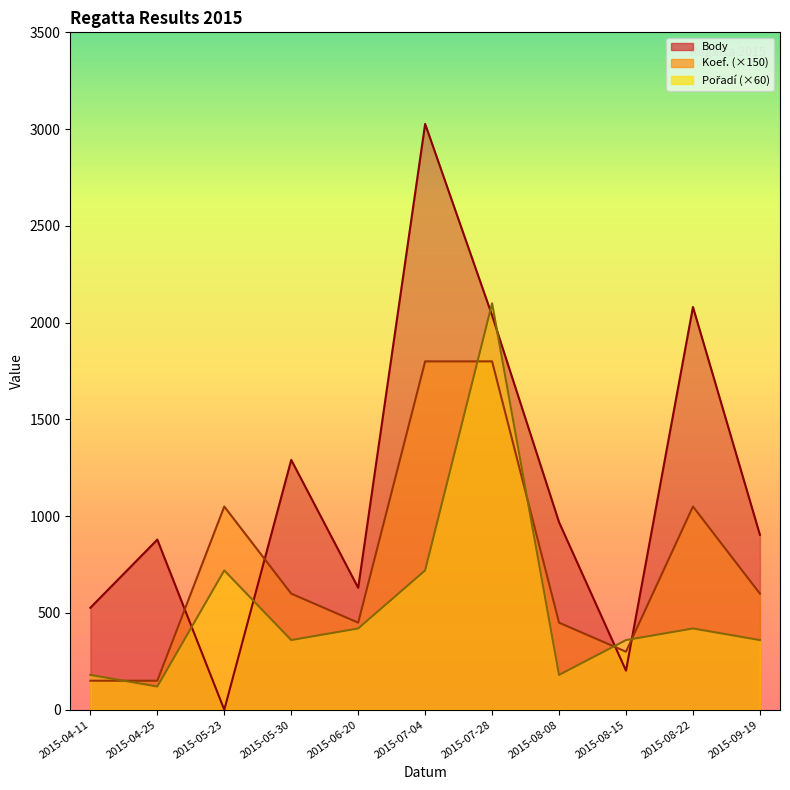

How many times do Koef. and Pořadí cross each other?

5